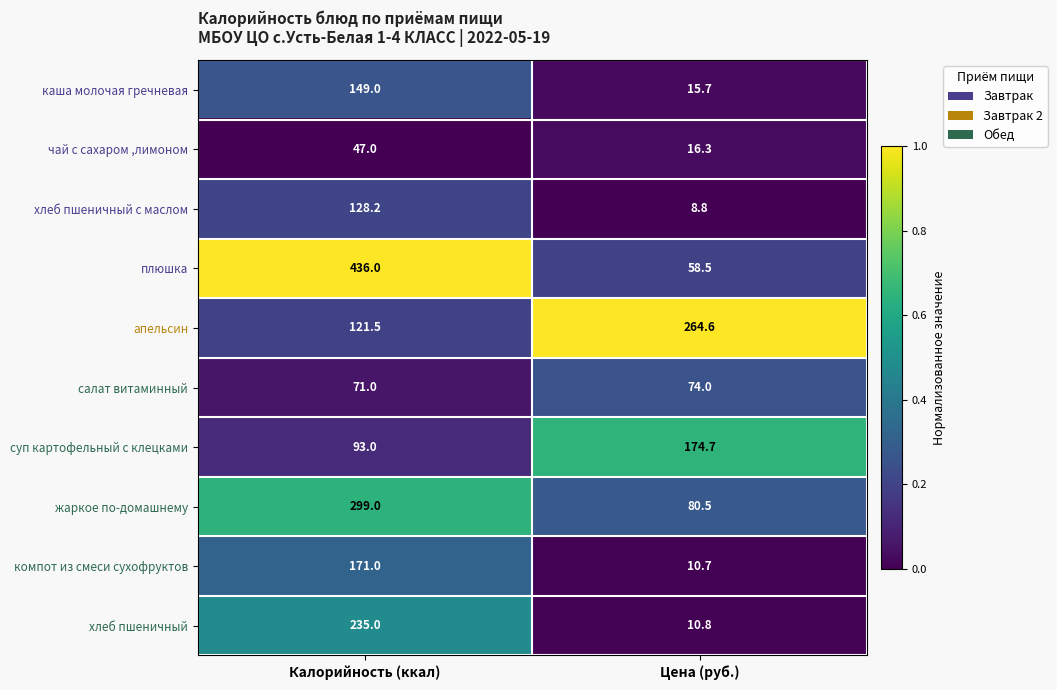

Rank the series at Цена (руб.) from lowest to highest value.

хлеб пшеничный с маслом, компот из смеси сухофруктов, хлеб пшеничный, каша молочая гречневая, чай с сахаром ,лимоном, плюшка, салат витаминный, жаркое по-домашнему, суп картофельный с клецками, апельсин